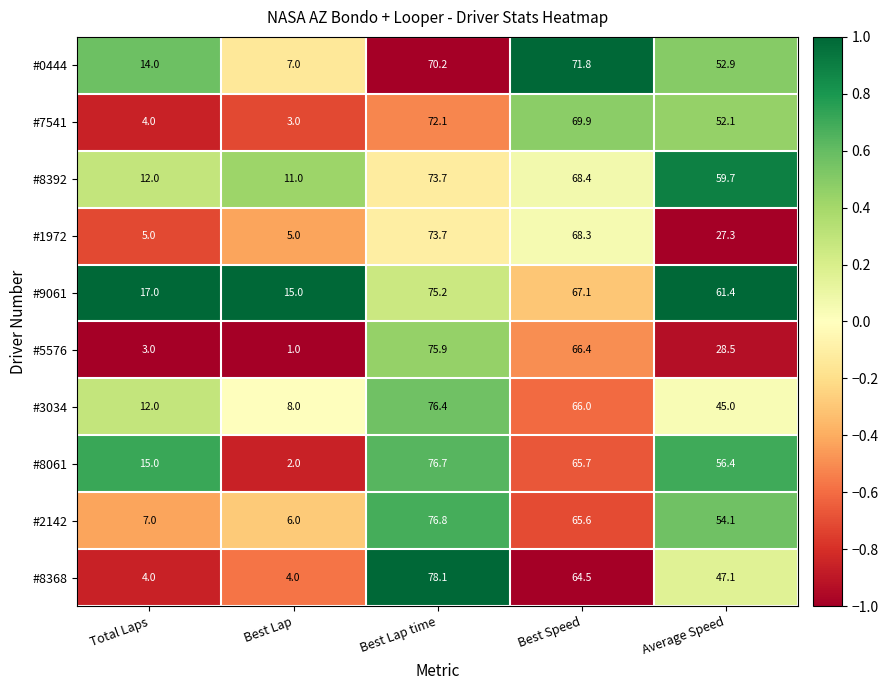

How many distinct data groups are displayed?

10